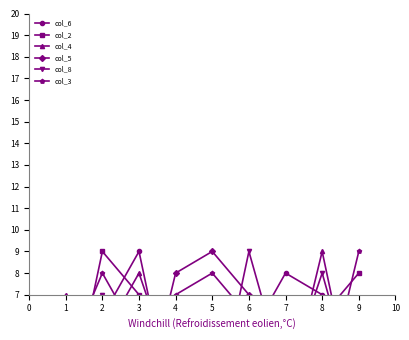

True or false: col_6 and col_4 cross at least once.

True